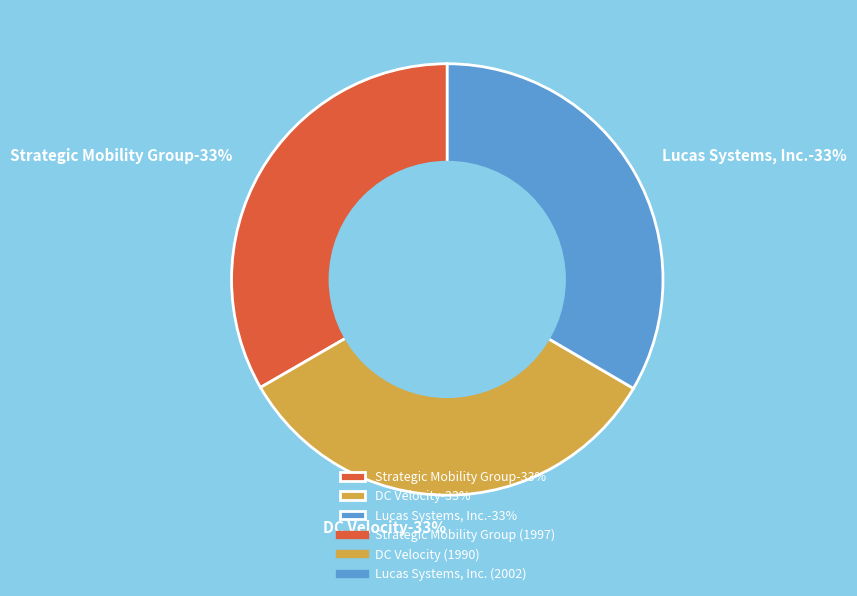

What is the smallest slice in the pie chart?

DC Velocity